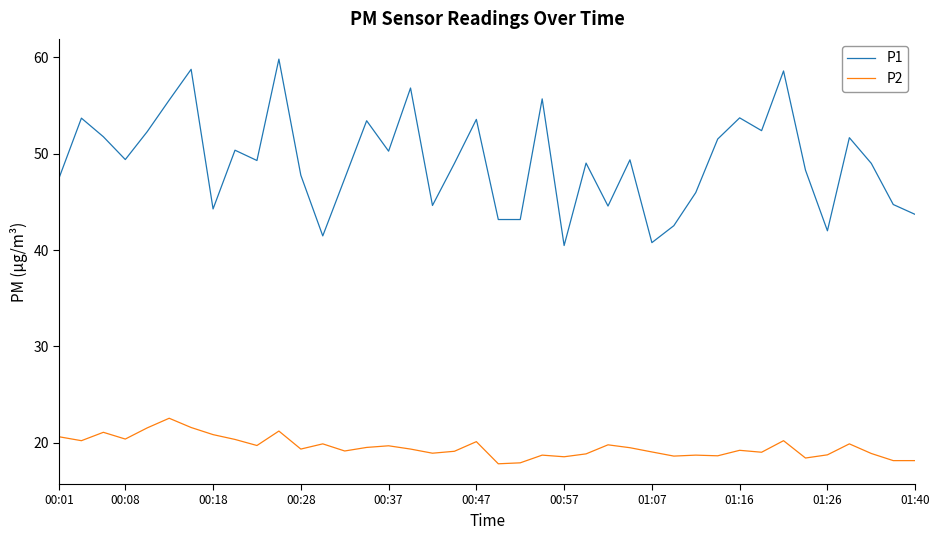

Does the chart have visible grid lines?

No